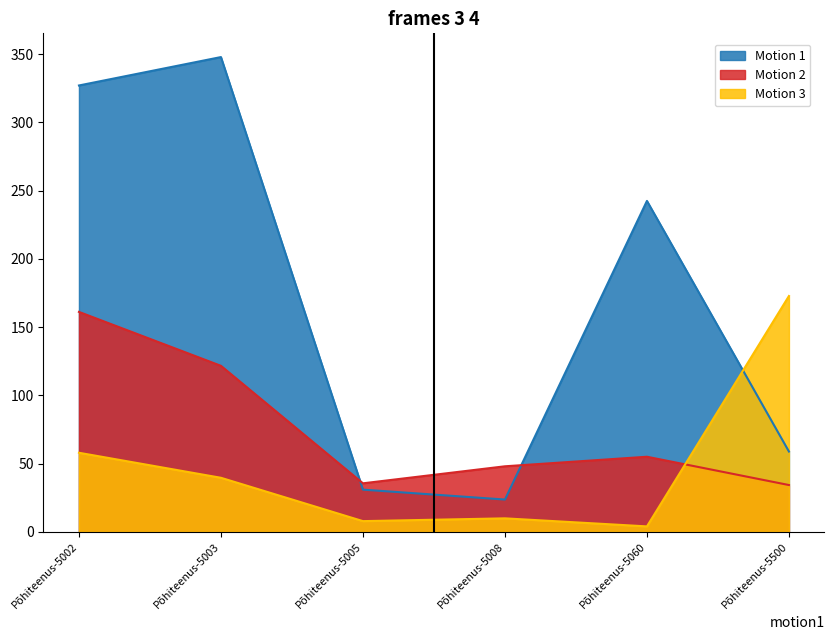

At which category is the sum across all series the highest?

Põhiteenus-5002